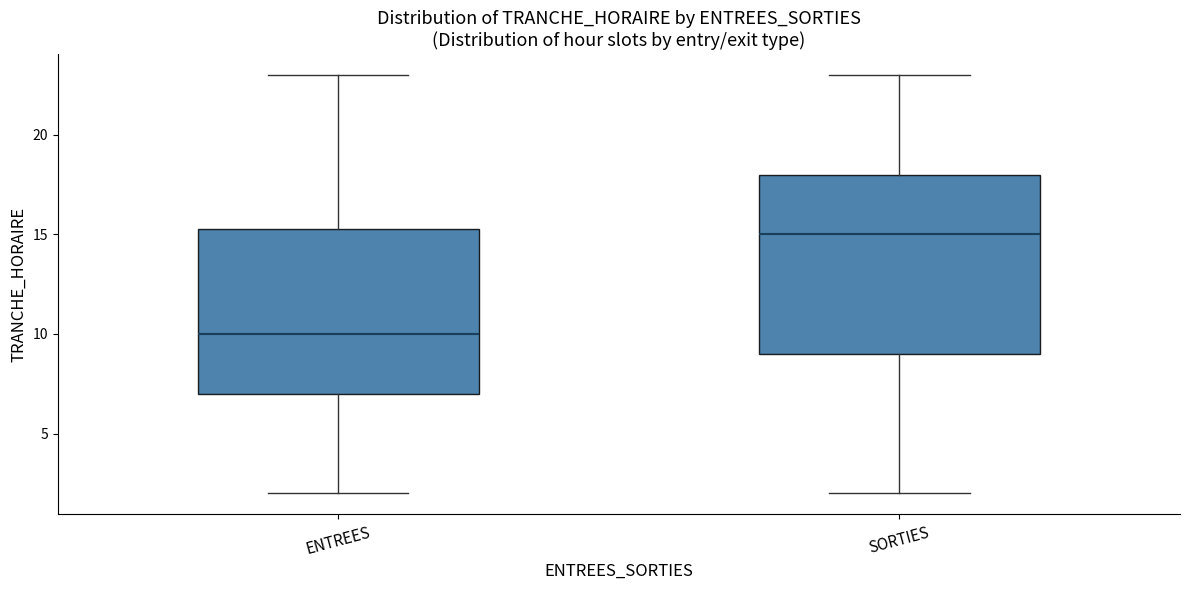

Reading left to right, transcribe this box plot: for each box, give where its median line is, the range the box spans, and where its two whiskers end, as read against the y-axis. The values are not printed on the chart, so give them approximately, as read against the axis.

ENTREES: median 10.0, box 7.0 to 15.5, whiskers 2.0 to 23.0
SORTIES: median 15.0, box 9.0 to 18.0, whiskers 2.0 to 23.0